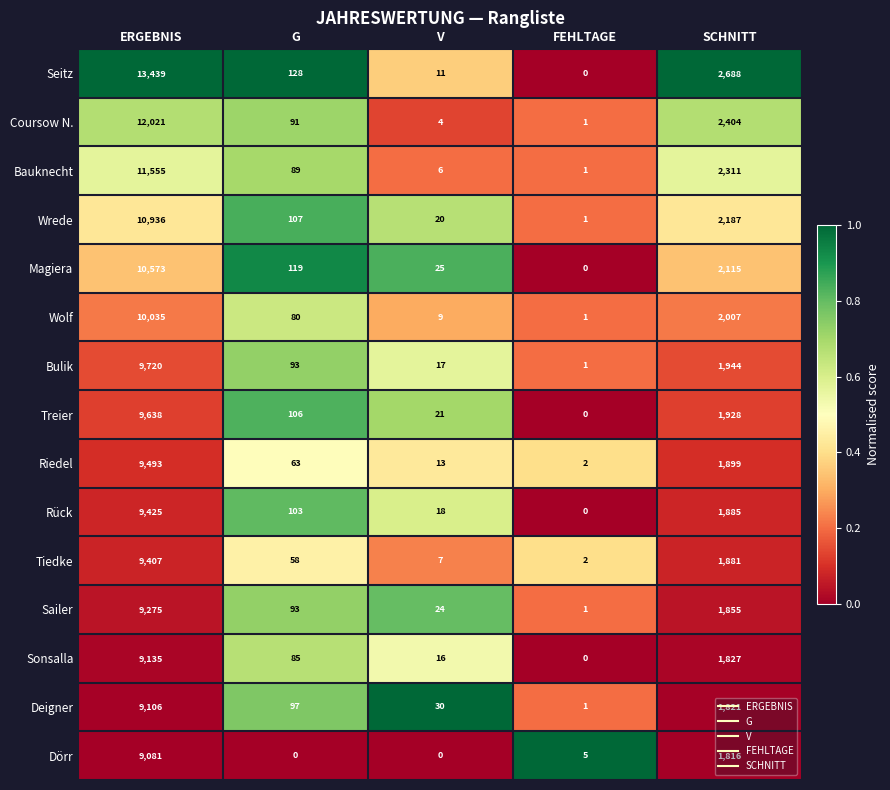

How many series are shown in this chart?

15